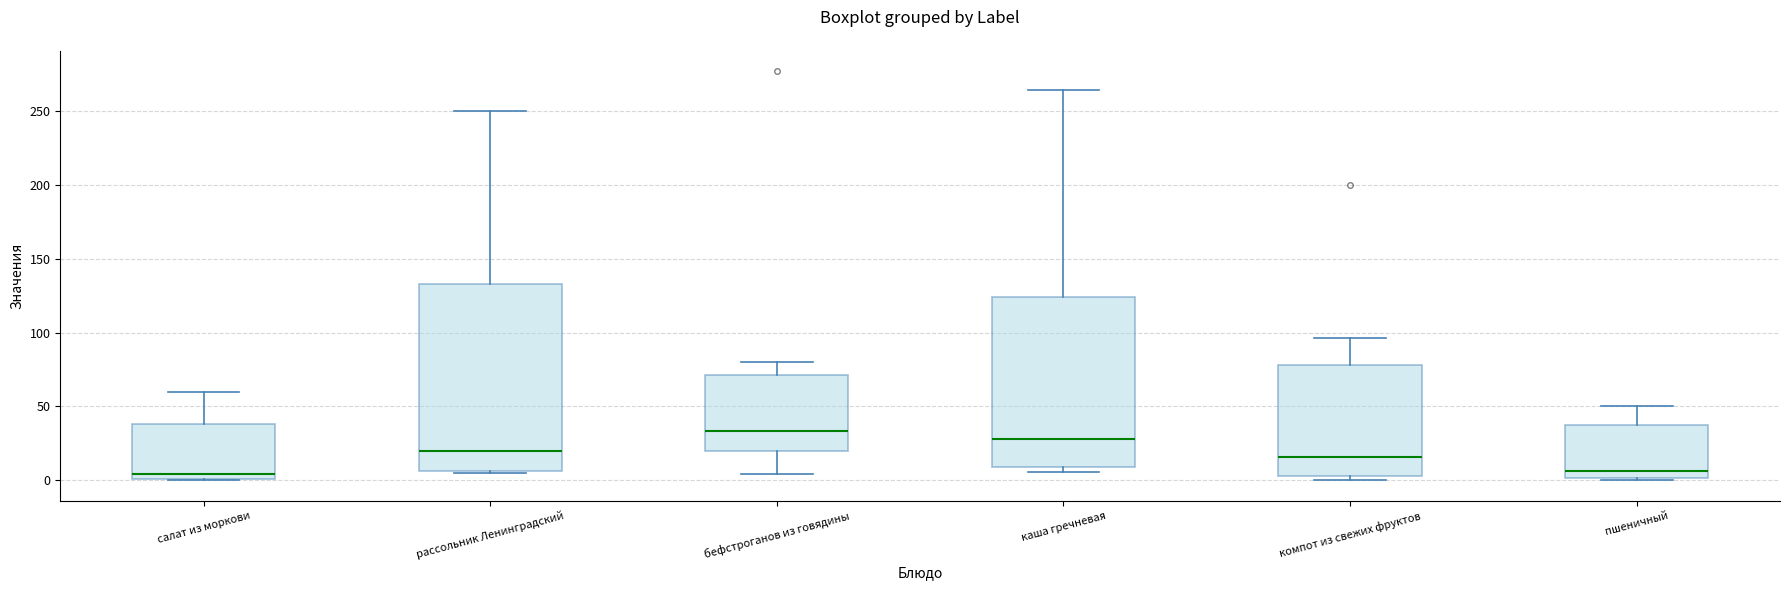

Which box's median line is the highest?

бефстроганов из говядины